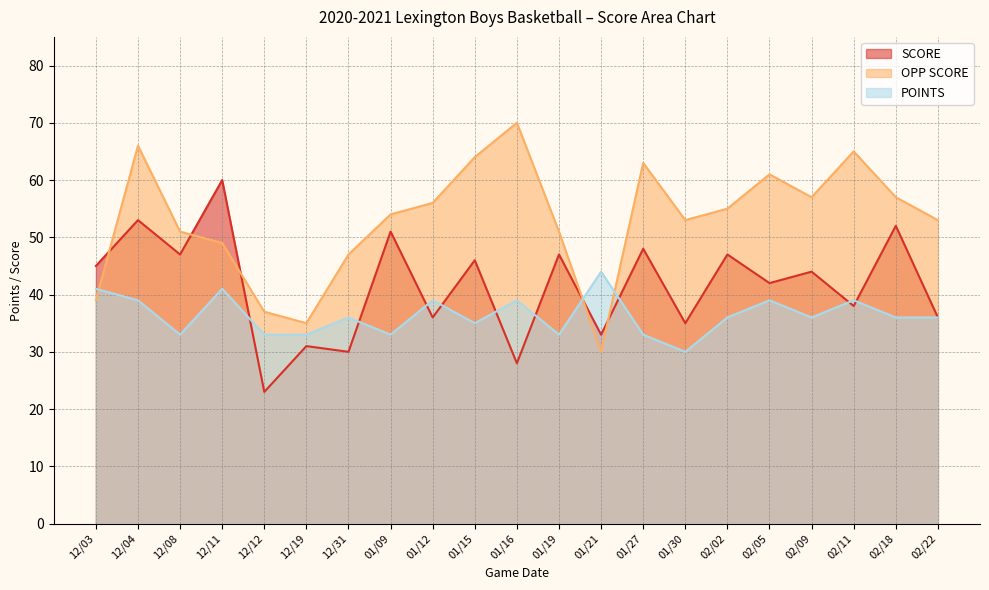

Rank the series at 12/03 from highest to lowest value.

SCORE, POINTS, OPP SCORE